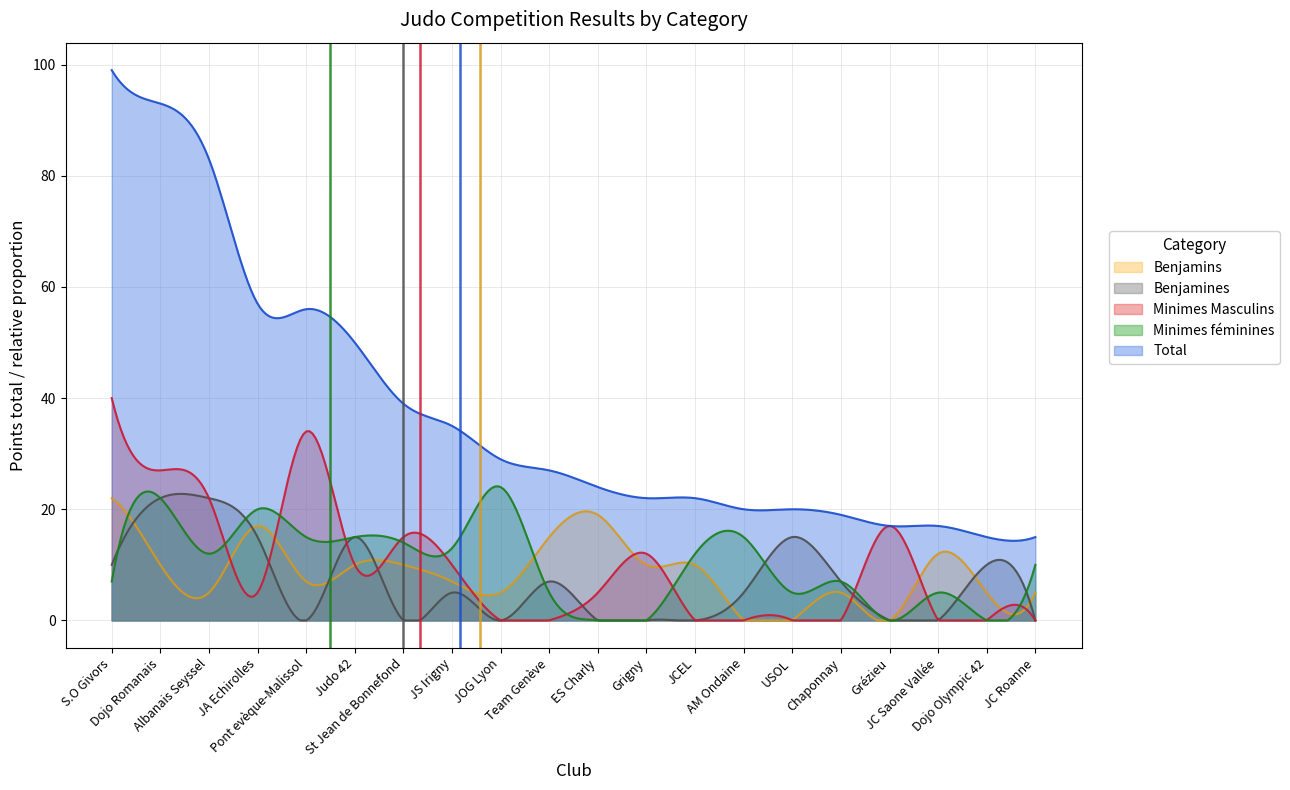

Reading right to left, transcribe all the data shown in this chart.

Benjamins: 5	5	12	0	5	0	0	10	10	19	15	5	7	10	10	7	17	5	10	22
Benjamines: 0	10	0	0	7	15	5	0	0	0	7	0	5	0	15	0	15	22	22	10
Minimes Masculins: 0	0	0	17	0	0	0	0	12	5	0	0	10	15	10	34	5	22	27	40
Minimes féminines: 10	0	5	0	7	5	15	12	0	0	5	24	13	14	15	15	20	12	22	7
Total: 15	15	17	17	19	20	20	22	22	24	27	29	35	39	50	56	57	83	93	99